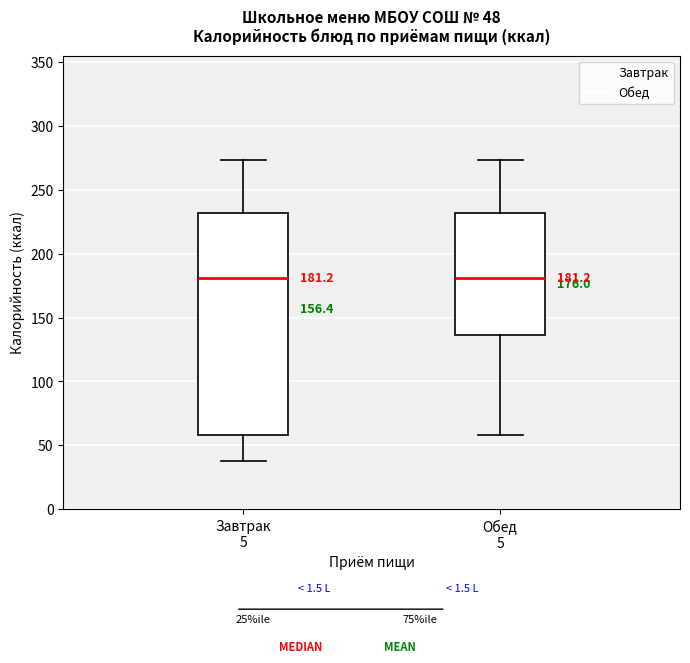

Comparing the boxes themselves (not the whiskers), which one is the tallest?

Завтрак 5